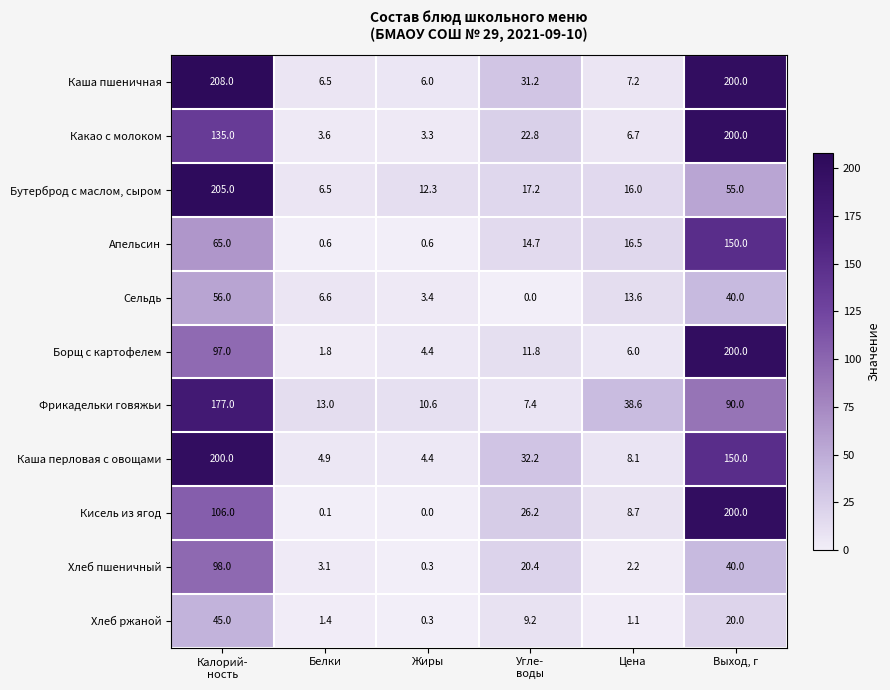

What is the average value of the Борщ с картофелем series?

53.5